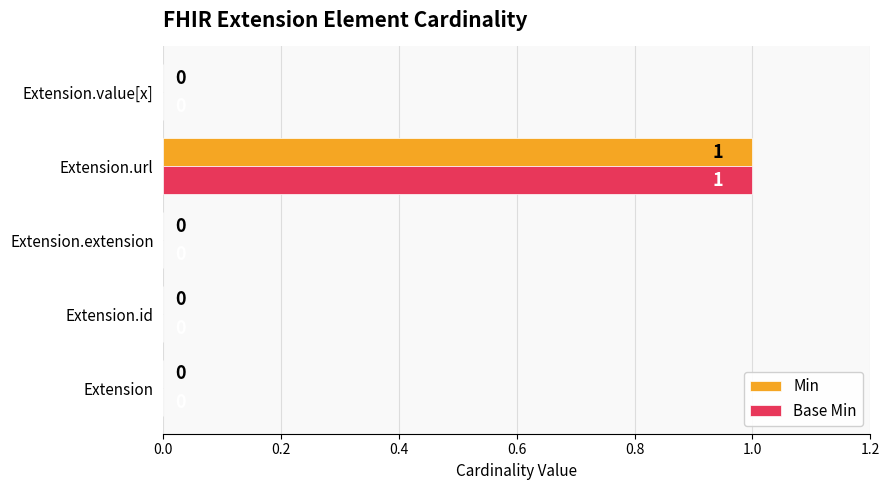

How many values in Base Min are above zero?

1